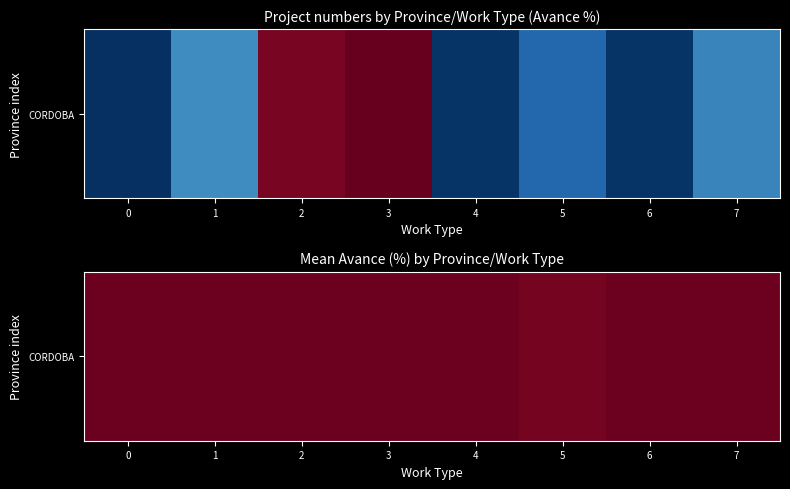

Which category has the lowest value across all series?

5